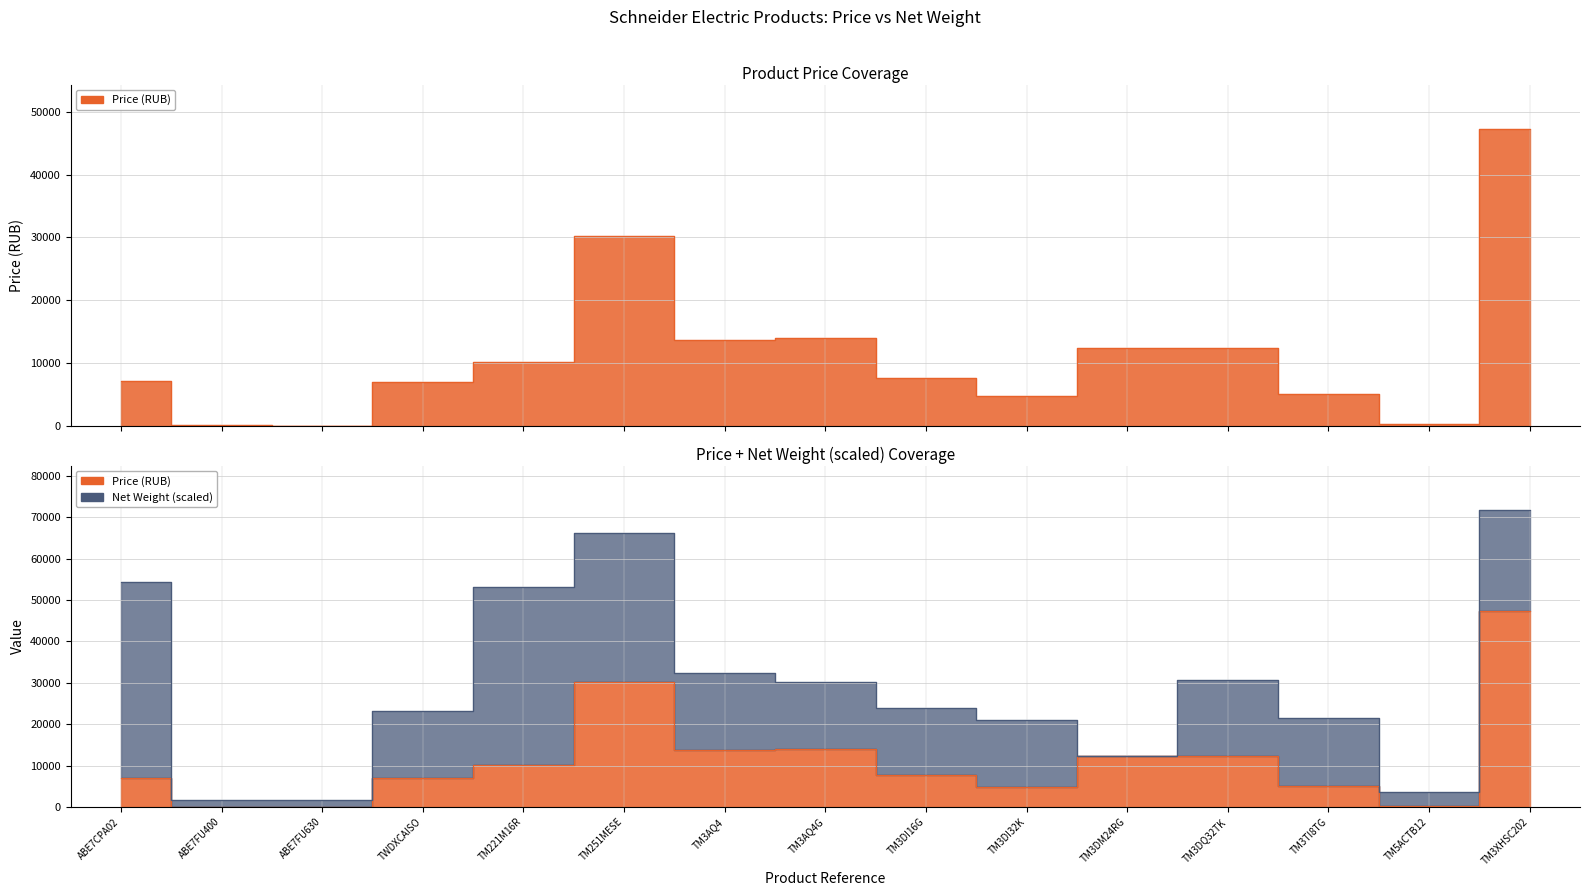

Reading left to right, transcribe all the data shown in this chart.

7100.0	61.0	49.8	7000.0	10100.0	30250.0	13700.0	14000.0	7650.0	4802.8	12400.0	12400.0	5100.0	279.0	47250.0